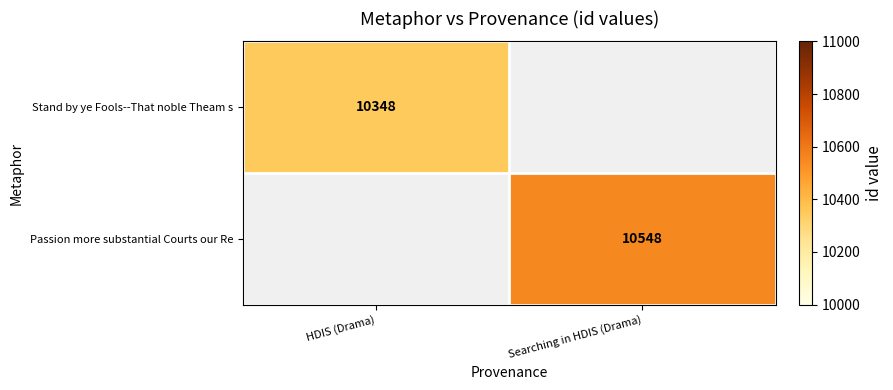

The Passion more substantial Courts our Re series shows 18473 at Searching in HDIS (Drama). True or false?

False